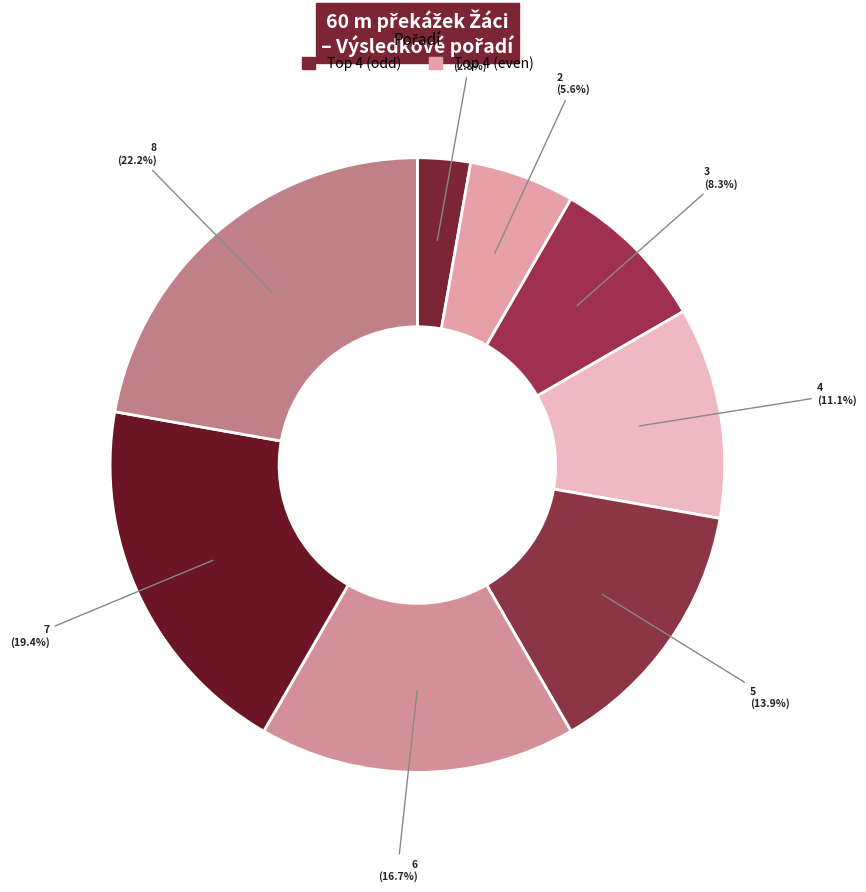

Is there any slice that represents more than half of the pie?

No